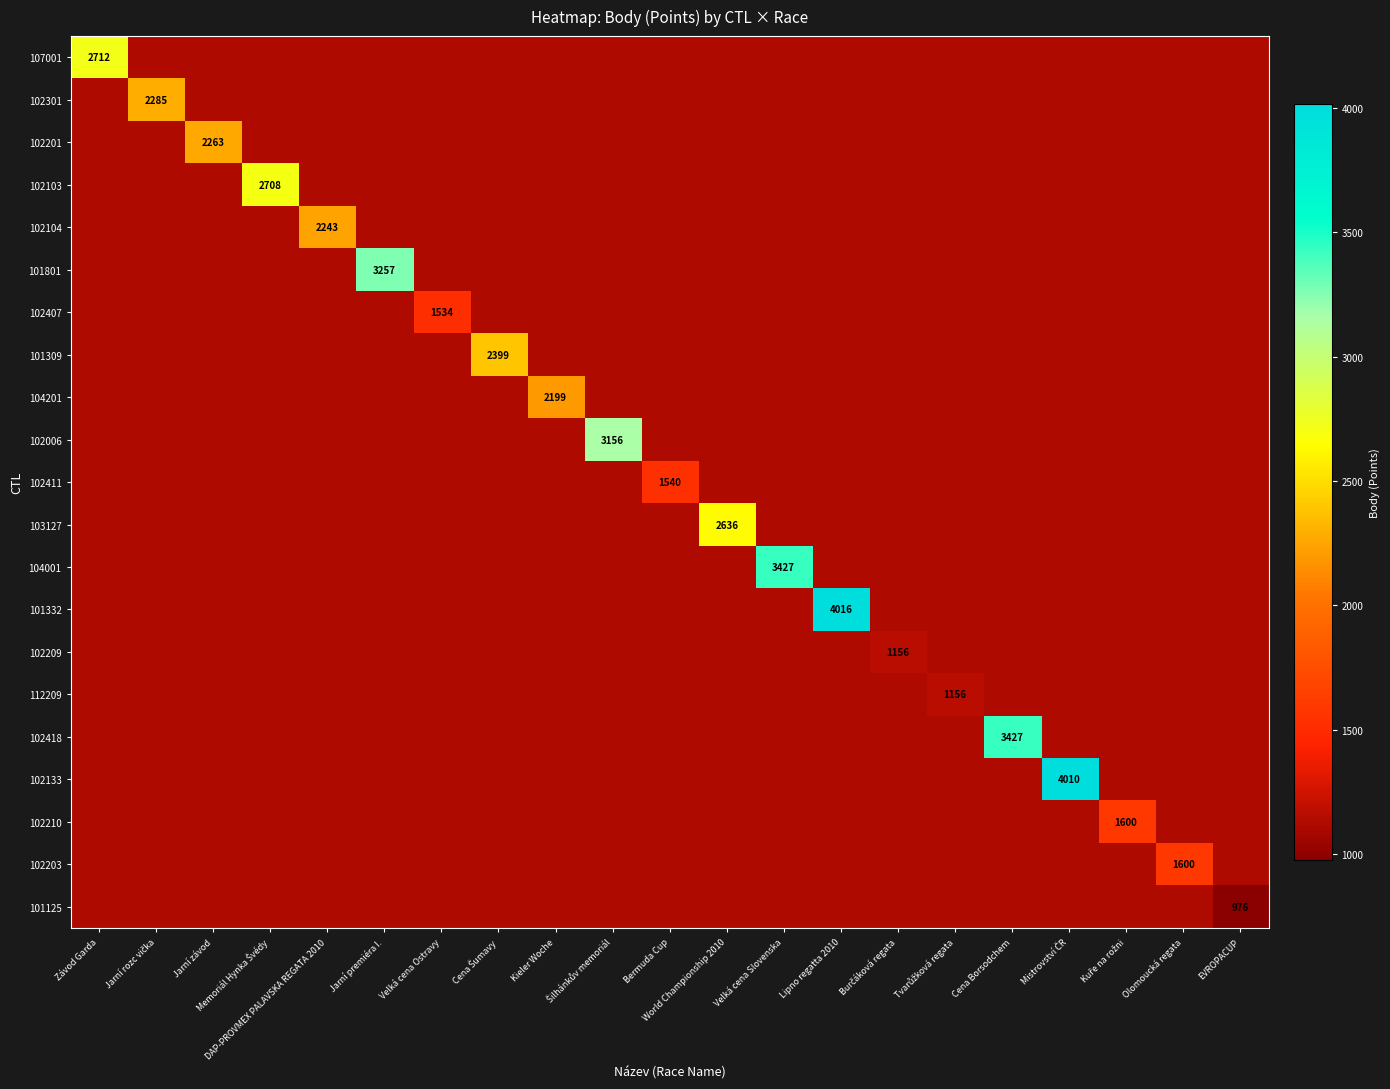

What is the spread (max minus min) of values at Lipno regatta 2010?

4016